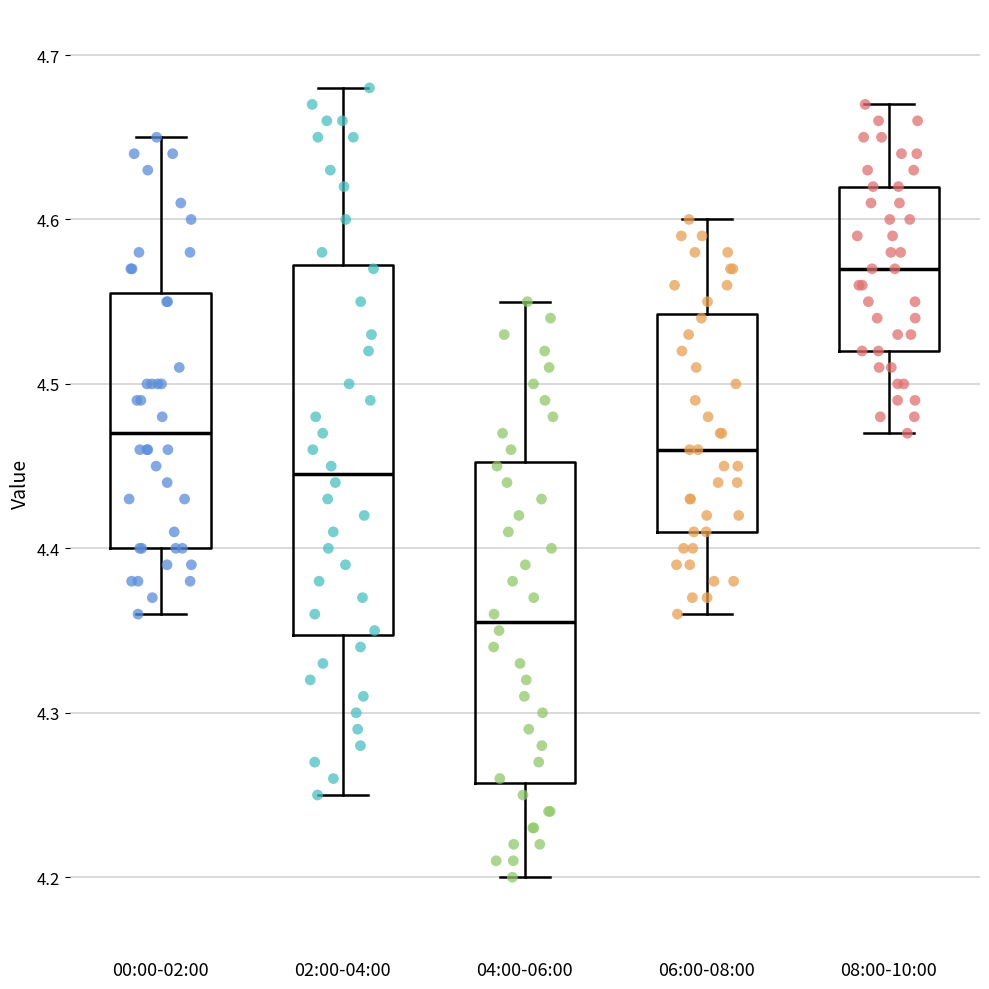

Where does the lower whisker of the box for 02:00-04:00 end on the y-axis? The values are not printed on the chart, so give them approximately, as read against the axis.

4.25